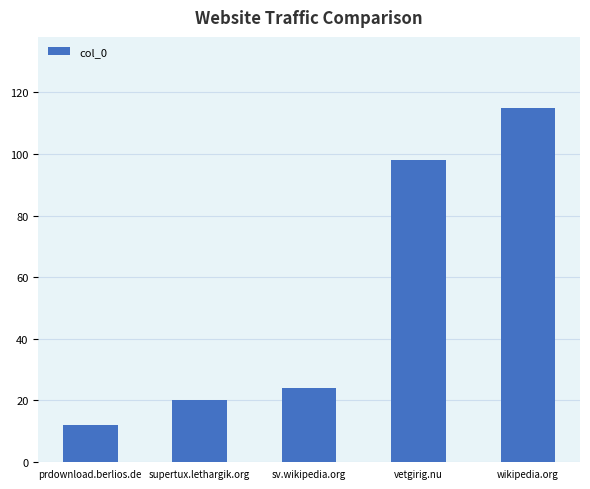

How many bars are there in total?

5